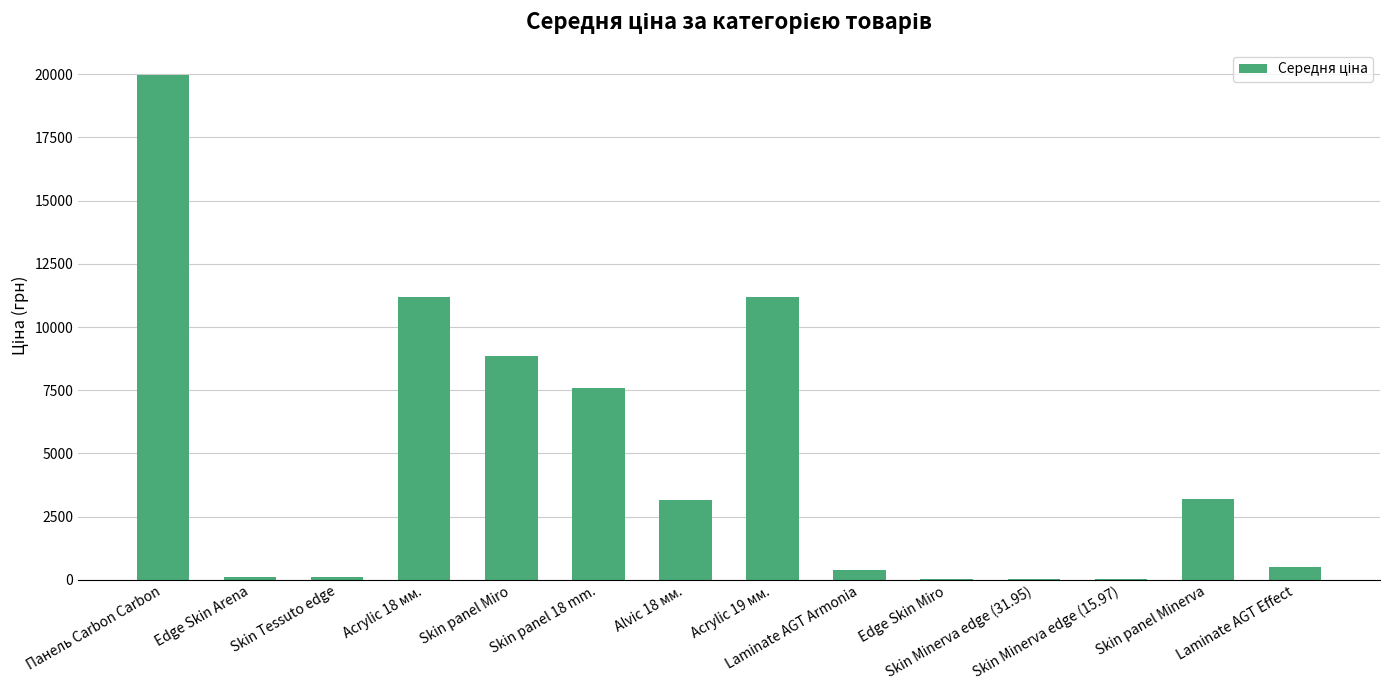

What is the maximum value shown in the chart?

19964.2